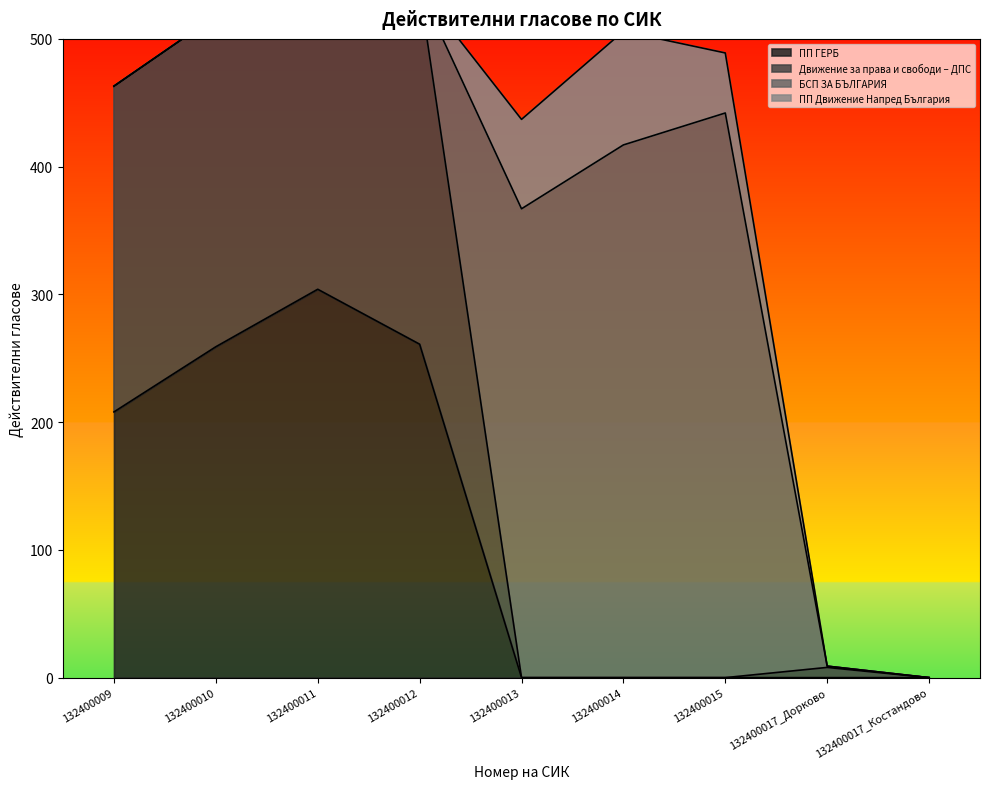

Which label corresponds to the largest value in the chart?

132400011